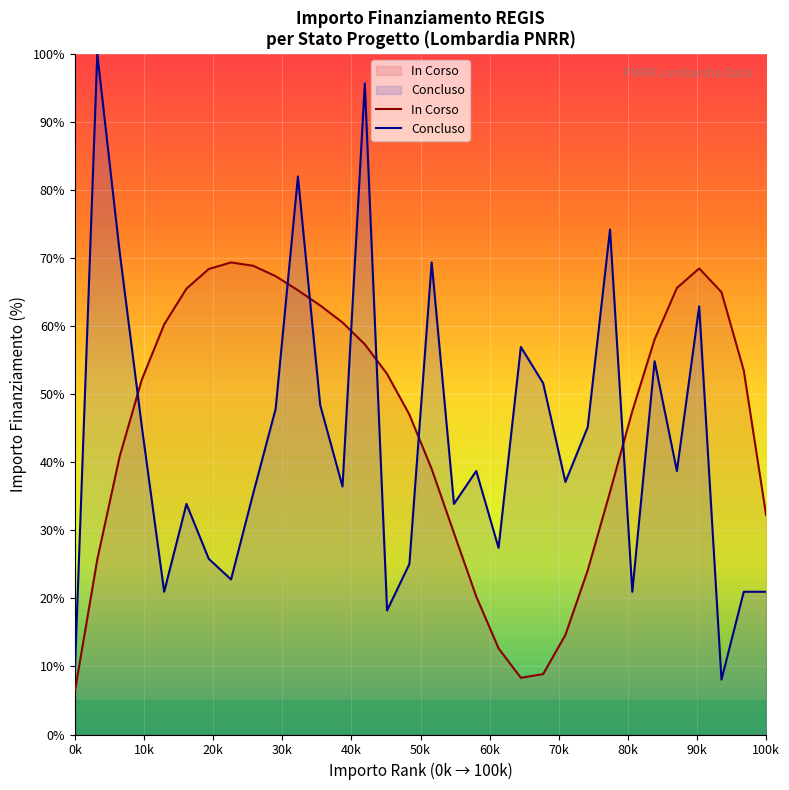

Which series has the widest spread of values?

Concluso